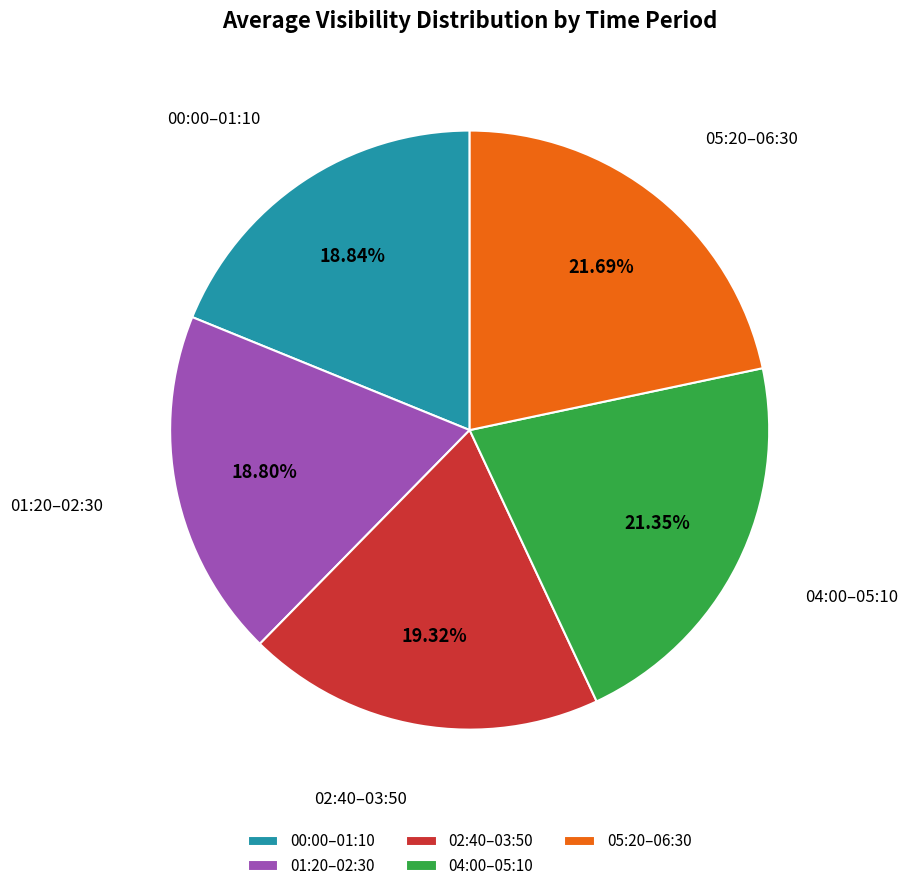

Is the sum of 04:00–05:10 and 02:40–03:50 greater than half?

No